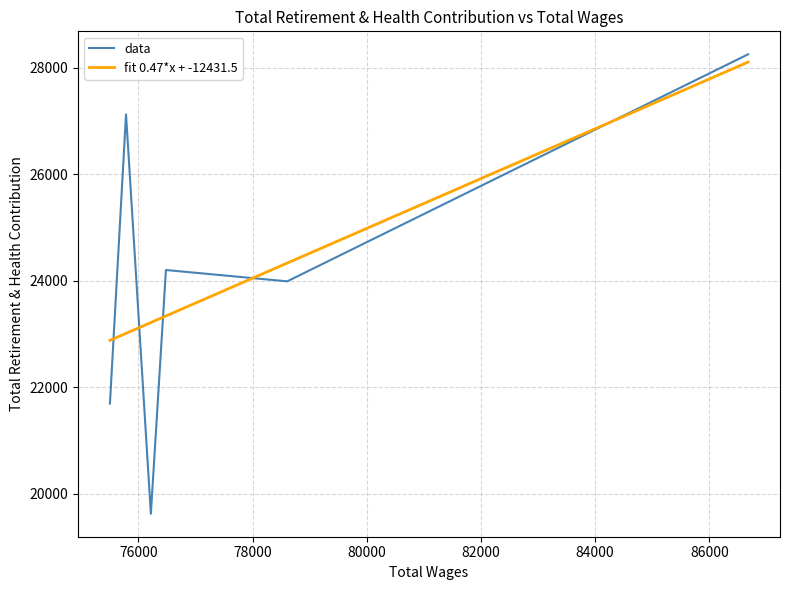

What is the lowest value of the data series?

19623